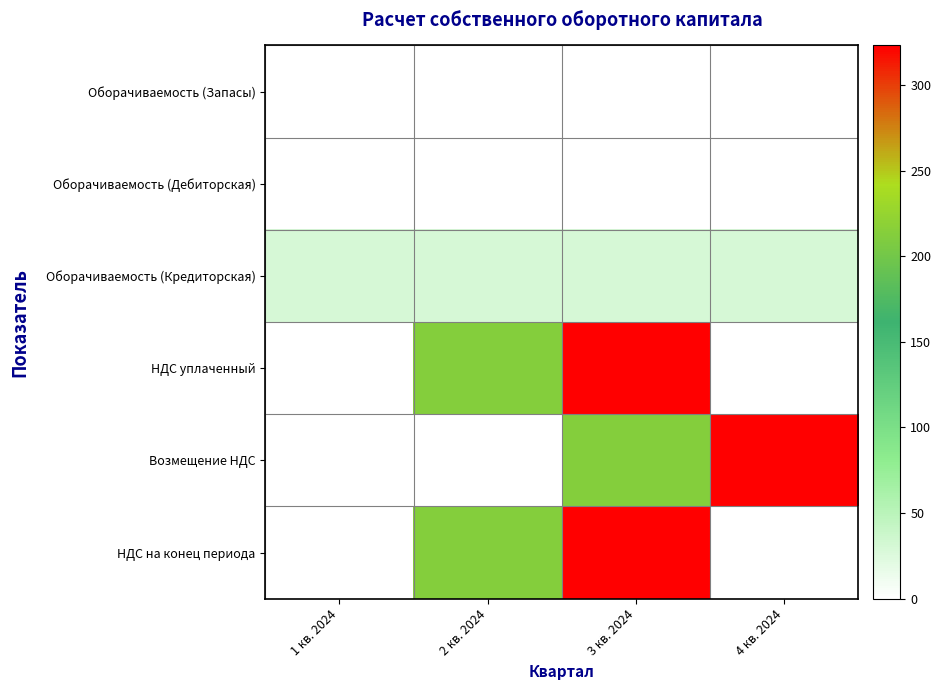

Reading left to right, transcribe all the data shown in this chart.

Оборачиваемость (Запасы): 1 кв. 2024=0.0	2 кв. 2024=0.0	3 кв. 2024=0.0	4 кв. 2024=0.0
Оборачиваемость (Дебиторская): 1 кв. 2024=0.0	2 кв. 2024=0.0	3 кв. 2024=0.0	4 кв. 2024=0.0
Оборачиваемость (Кредиторская): 1 кв. 2024=30.0	2 кв. 2024=30.0	3 кв. 2024=30.0	4 кв. 2024=30.0
НДС уплаченный: 1 кв. 2024=0.0	2 кв. 2024=212.7	3 кв. 2024=323.1	4 кв. 2024=0.0
Возмещение НДС: 1 кв. 2024=0.0	2 кв. 2024=0.0	3 кв. 2024=212.7	4 кв. 2024=323.1
НДС на конец периода: 1 кв. 2024=0.0	2 кв. 2024=212.7	3 кв. 2024=323.1	4 кв. 2024=0.0